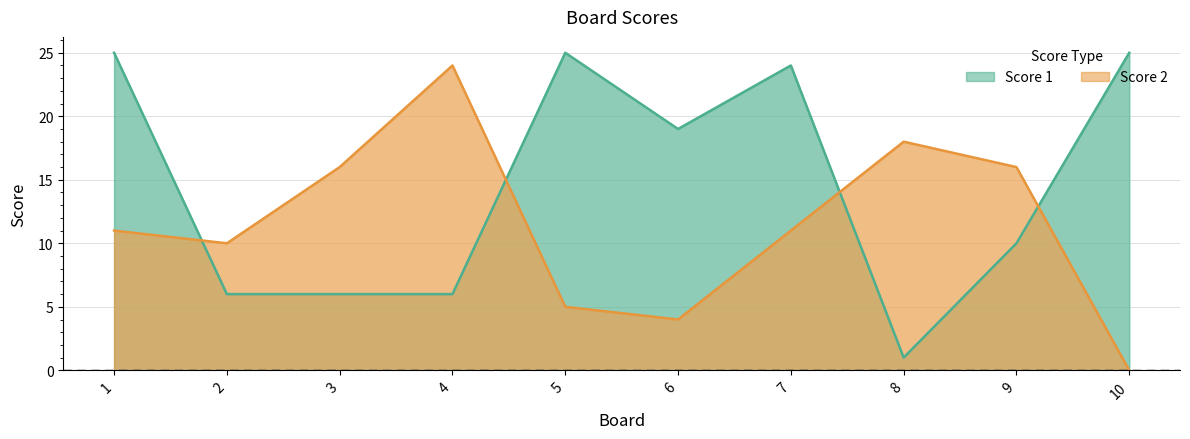

Is the value of Score 1 at 2 greater than the value of Score 2 at 5?

Yes